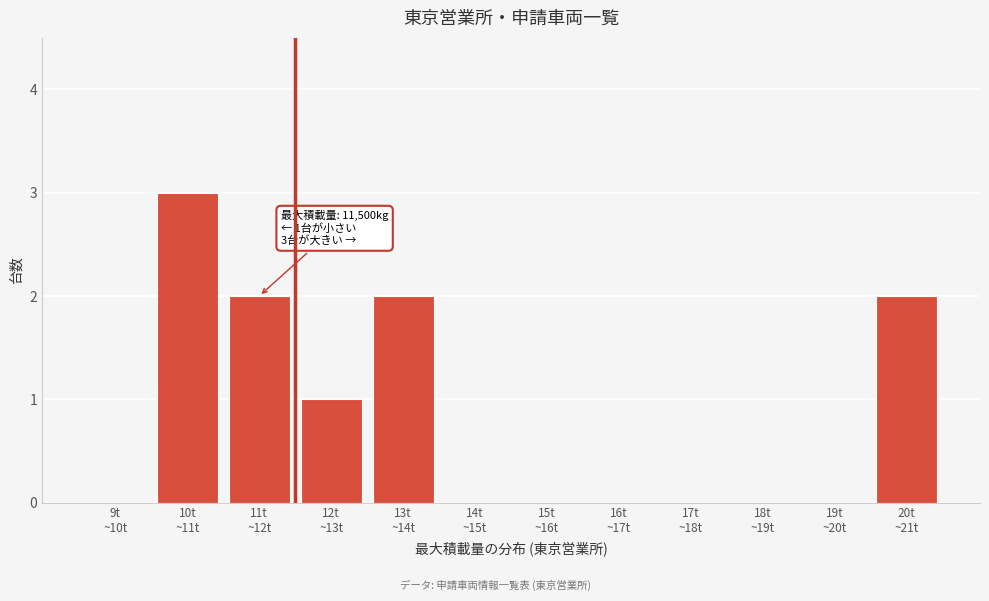

What is the sum of all values?

10